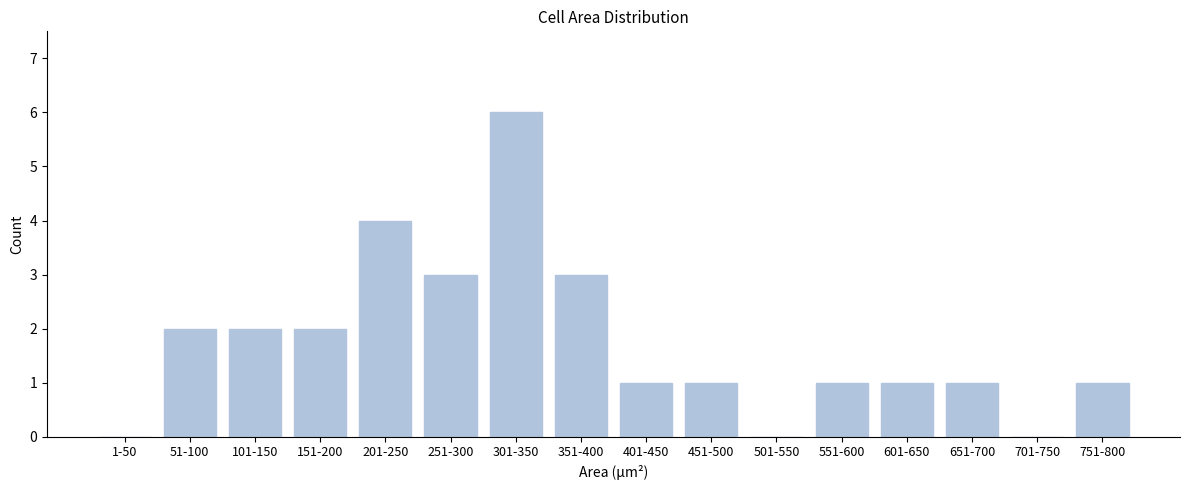

Reading left to right, transcribe all the data shown in this chart.

1-50=0	51-100=2	101-150=2	151-200=2	201-250=4	251-300=3	301-350=6	351-400=3	401-450=1	451-500=1	501-550=0	551-600=1	601-650=1	651-700=1	701-750=0	751-800=1